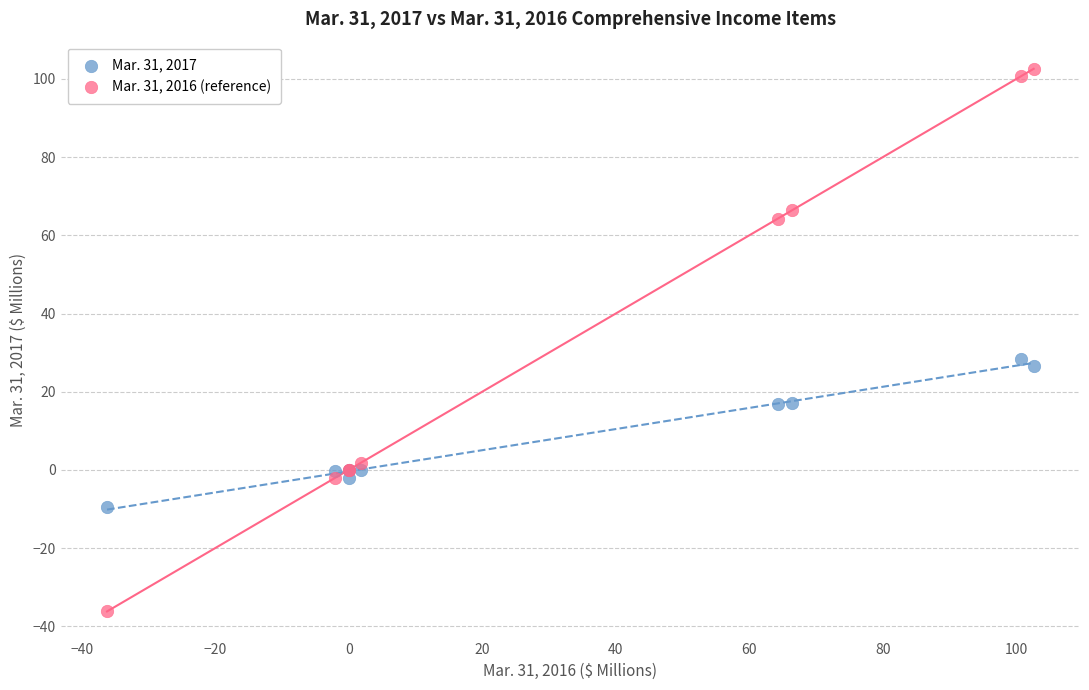

Across all series, what Y value is closest to 33?

28.5